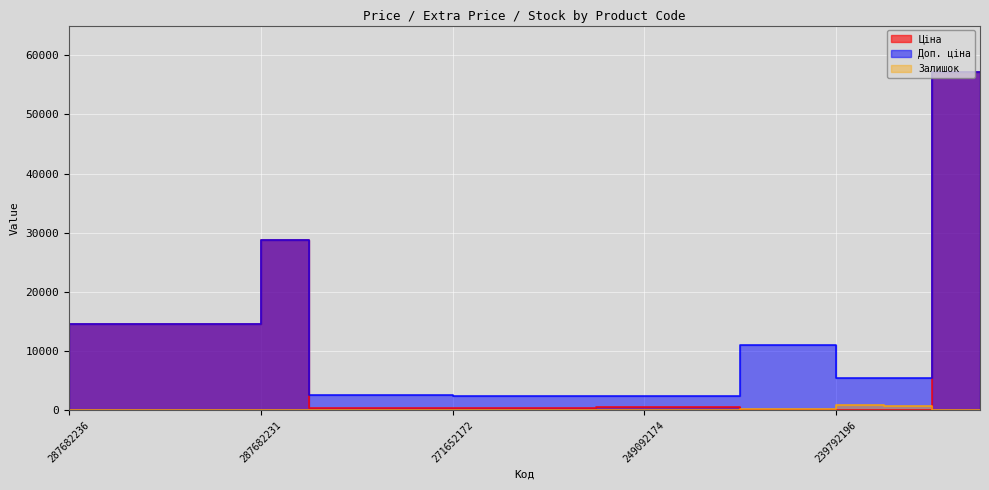

Reading right to left, extract all data points from this chart.

Ціна: 285662232=57235.5	239752196=55.3	239752197=55.3	239792196=110.5	239792197=110.5	249092172=584.9	249092173=584.9	249092174=584.9	271642172=300.6	271642173=300.6	271642174=300.6	271652172=314.7	271652173=314.7	271652174=314.7	287702232=28821.8	287682231=14649.6	287682233=14649.6	287682234=14649.6	287682235=14649.6	287682236=14649.6
Доп. ціна: 285662232=57235.5	239752196=5528.0	239752197=5528.0	239792196=11055.0	239792197=11055.0	249092172=2339.7	249092173=2339.7	249092174=2339.7	271642172=2405.2	271642173=2405.2	271642174=2405.2	271652172=2517.5	271652173=2517.5	271652174=2517.5	287702232=28821.8	287682231=14649.6	287682233=14649.6	287682234=14649.6	287682235=14649.6	287682236=14649.6
Залишок: 285662232=13.0	239752196=698.0	239752197=845.0	239792196=290.0	239792197=295.0	249092172=62.0	249092173=14.0	249092174=0.0	271642172=9.0	271642173=11.0	271642174=0.0	271652172=9.0	271652173=14.0	271652174=0.0	287702232=1.0	287682231=1.0	287682233=0.0	287682234=0.0	287682235=0.0	287682236=0.0